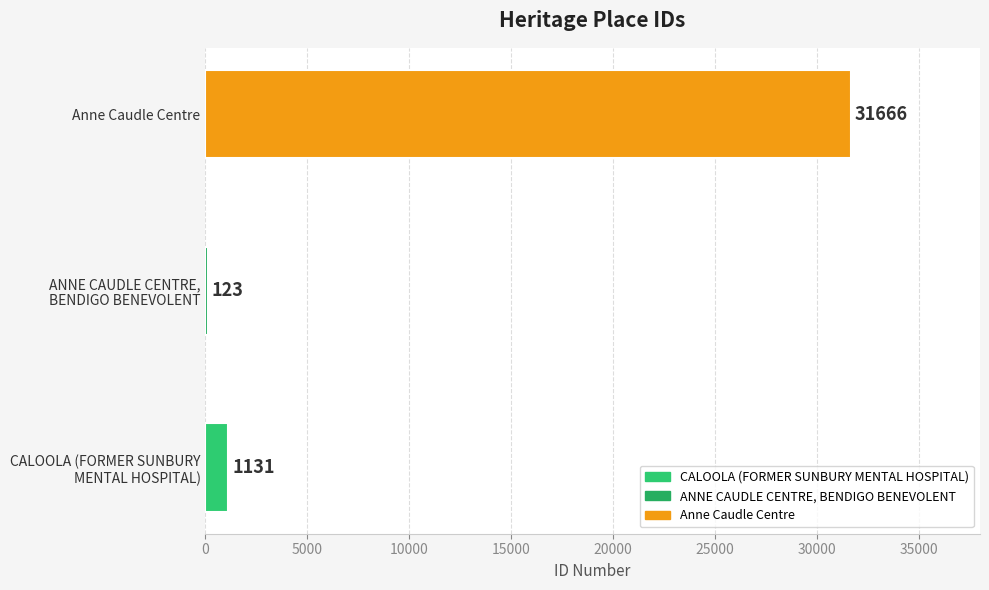

What value does the data have at Anne Caudle Centre?

31666